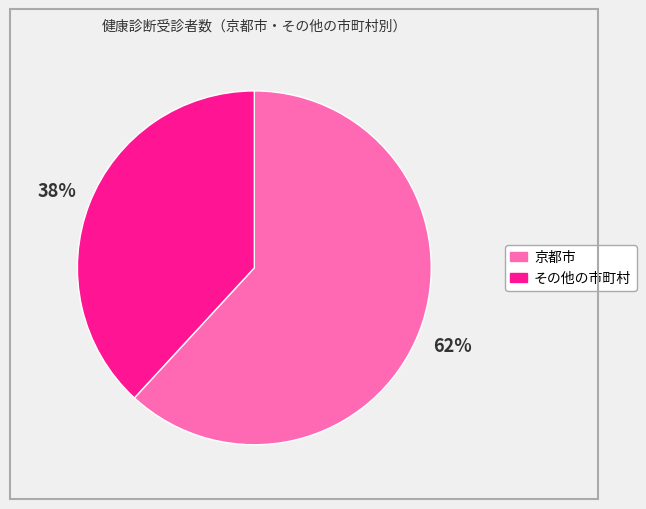

Which category has the smallest portion of the pie?

その他の市町村